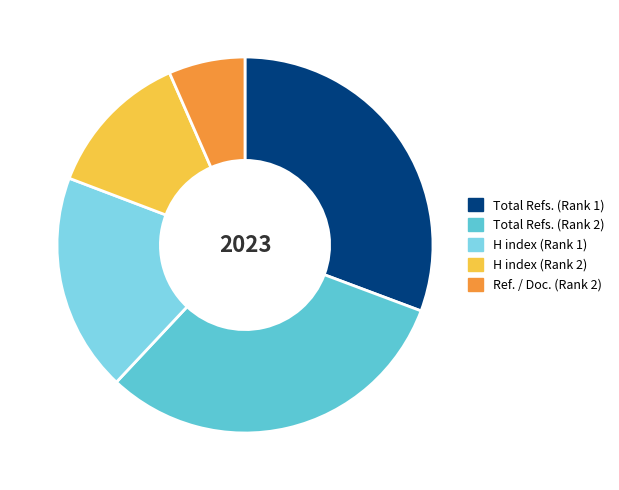

Is H index (Rank 2) the majority of the pie?

No